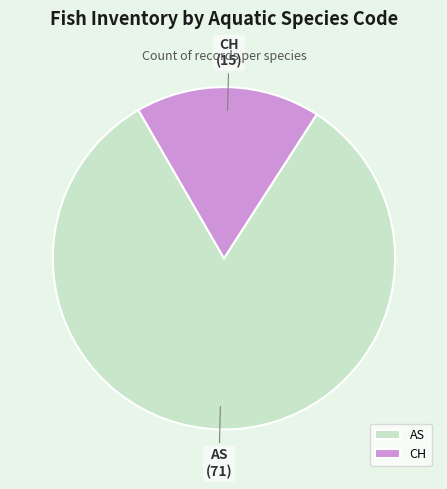

The AS slice represents 83% of the pie. True or false?

True